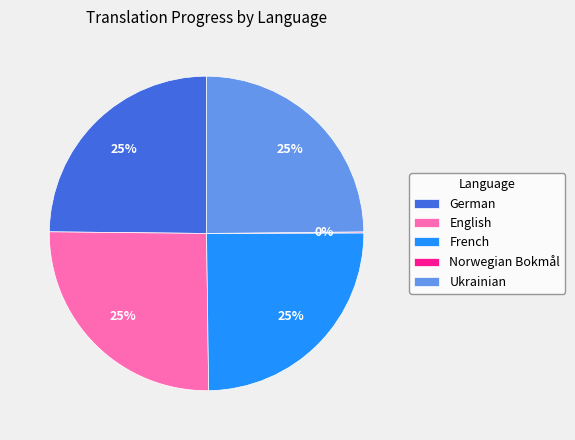

To the nearest percent, what percentage of the pie is Ukrainian?

25%